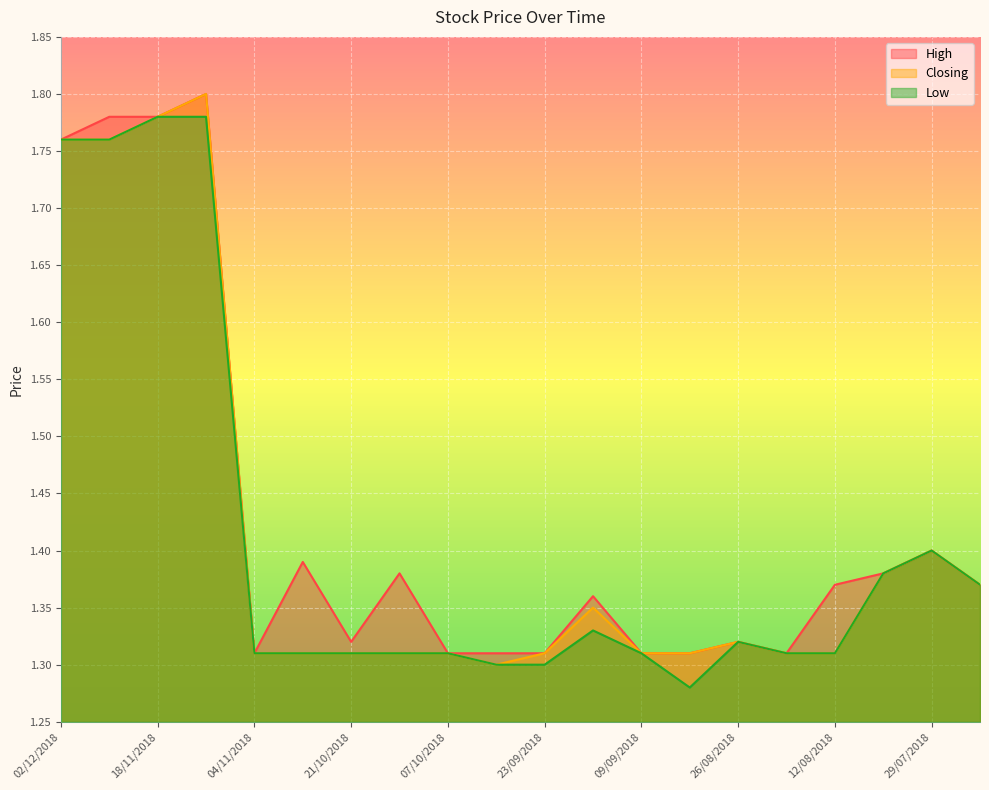

At which category does the chart reach its peak across all series?

11/11/2018